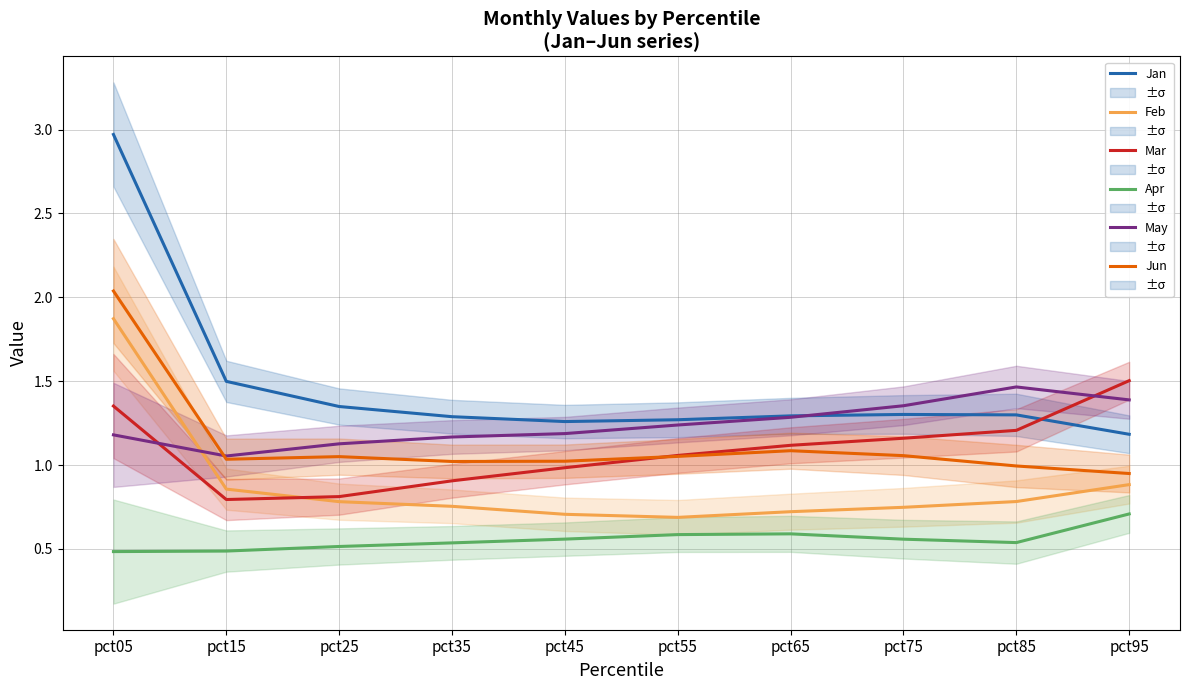

The Apr series shows 0.6 at pct65. True or false?

True